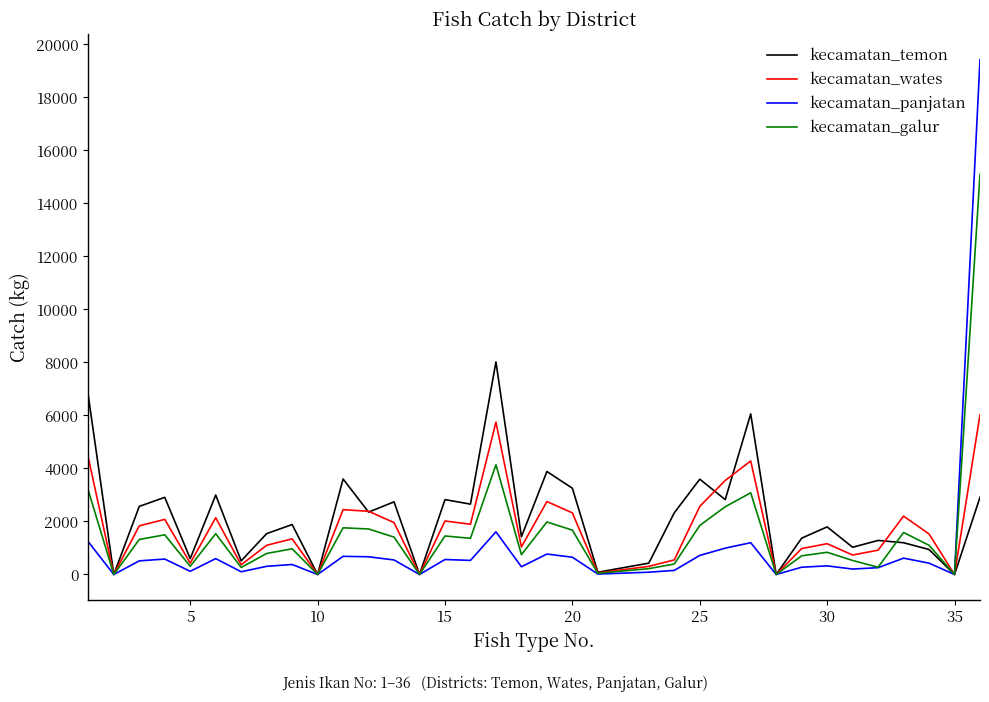

How many lines are shown in the chart?

4